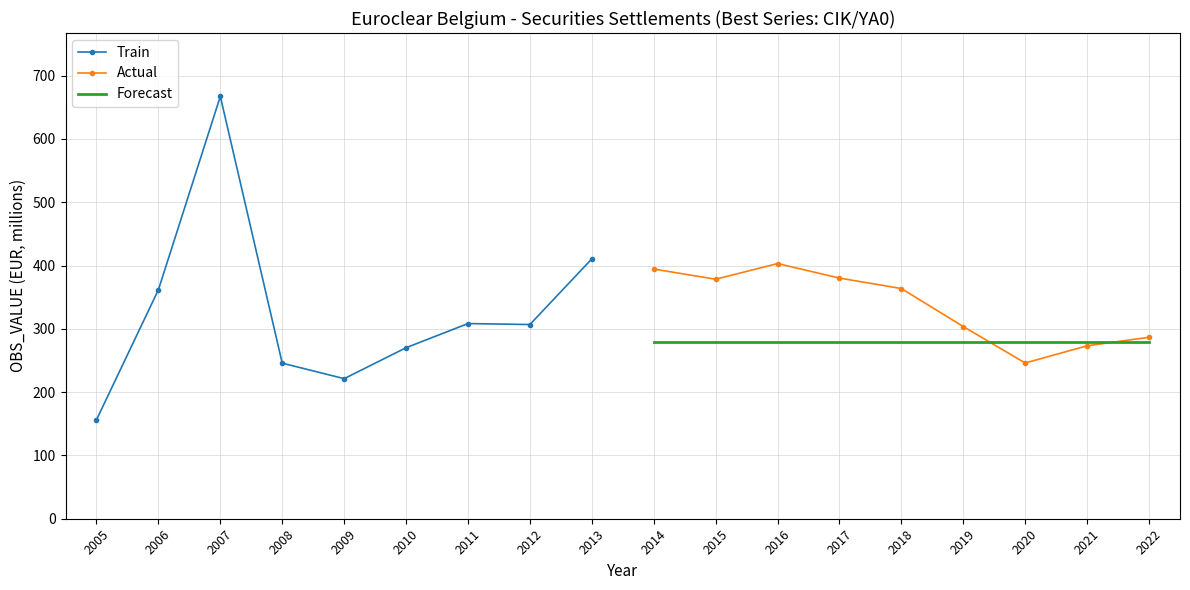

The Forecast series shows 133.7 at 2020. True or false?

False